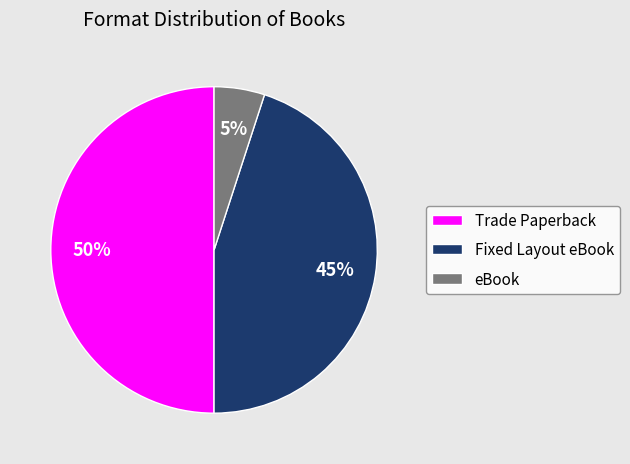

Does Fixed Layout eBook account for over 50% of the chart?

No